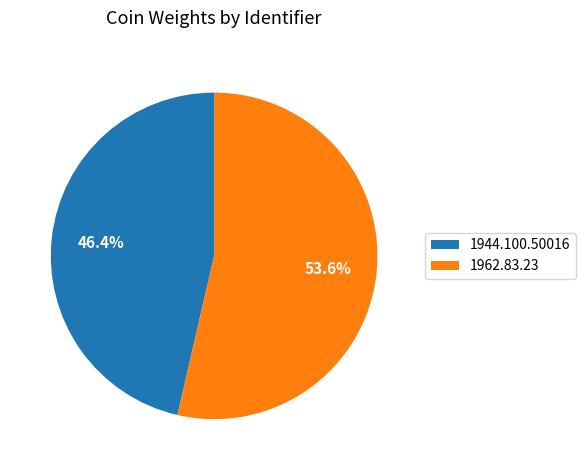

How many slices are in this pie chart?

2